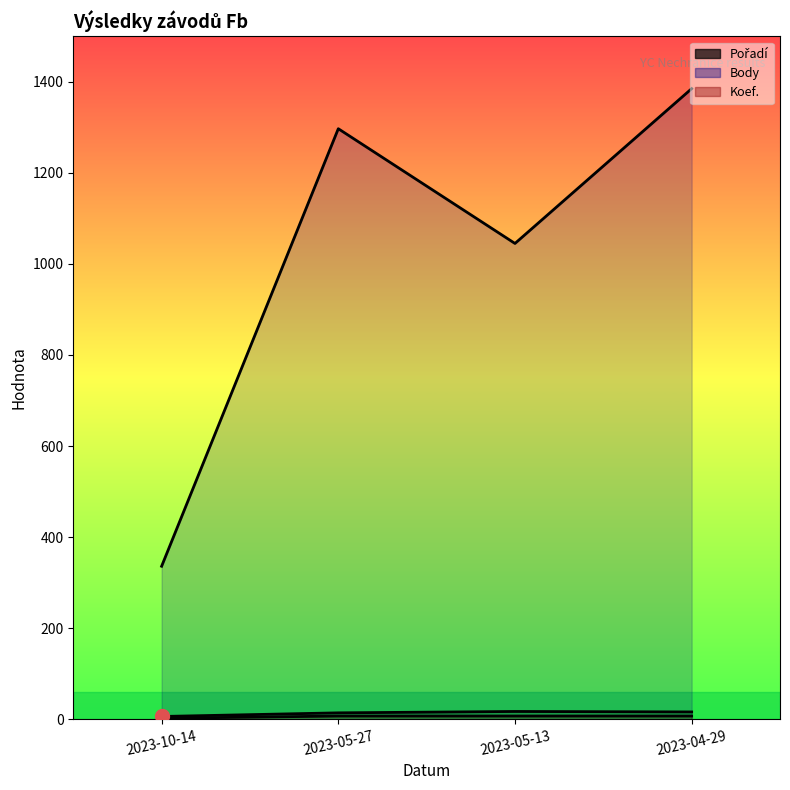

What is the minimum value for Pořadí?

6